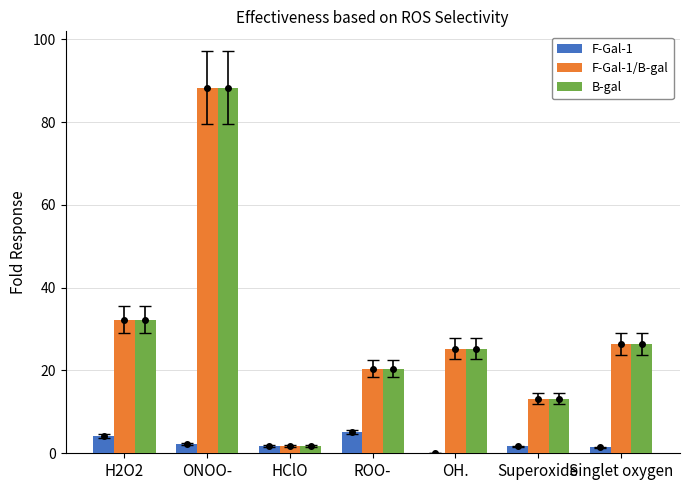

At which category is the sum across all series the highest?

ONOO-